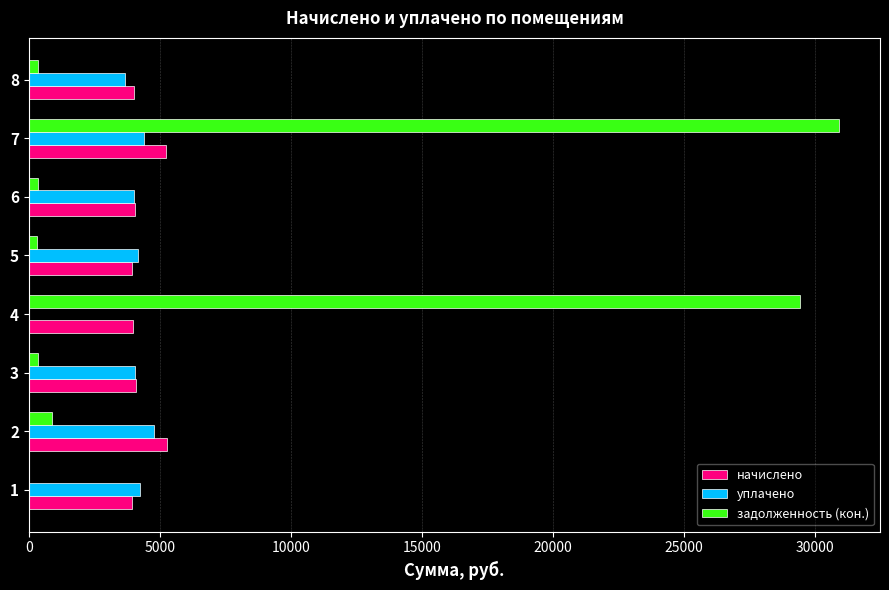

At which category is the sum across all series the highest?

7